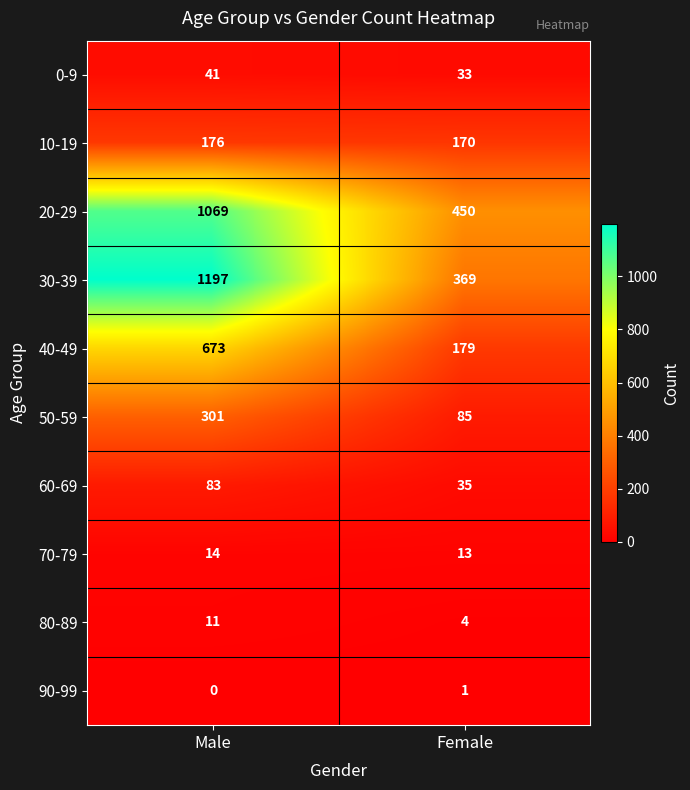

What is the minimum value for 60-69?

35